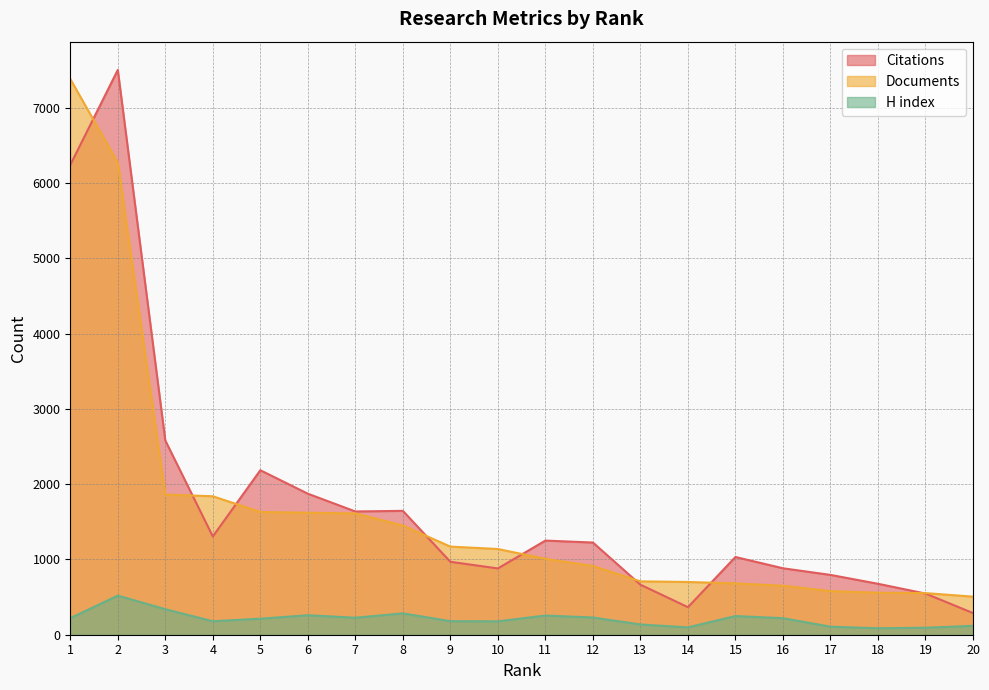

Which category has the lowest value across all series?

18